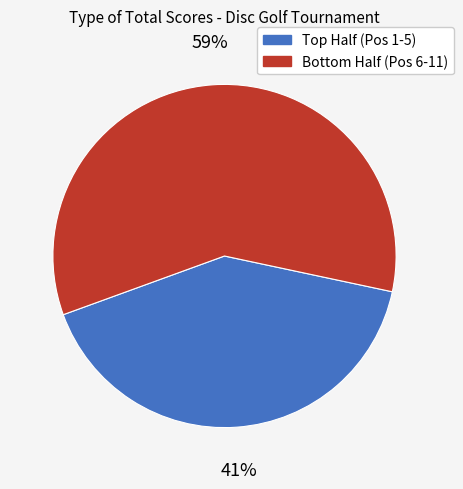

To the nearest percent, what is the average slice percentage?

50%